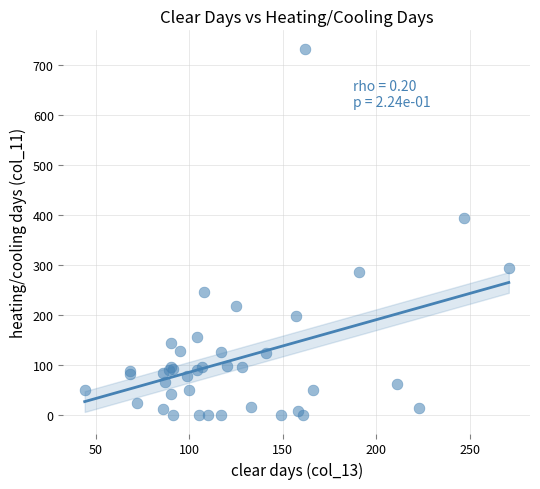

What Y value in the scatter plot is closest to 366?

394